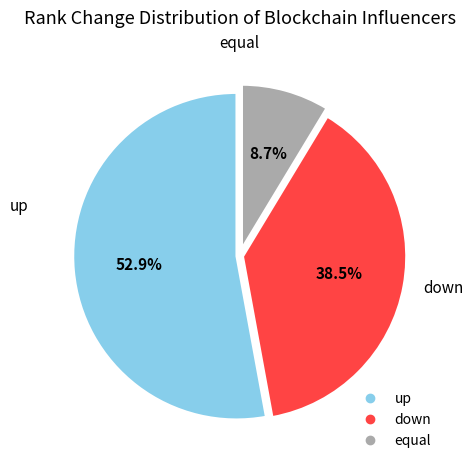

How many segments does this pie chart have?

3